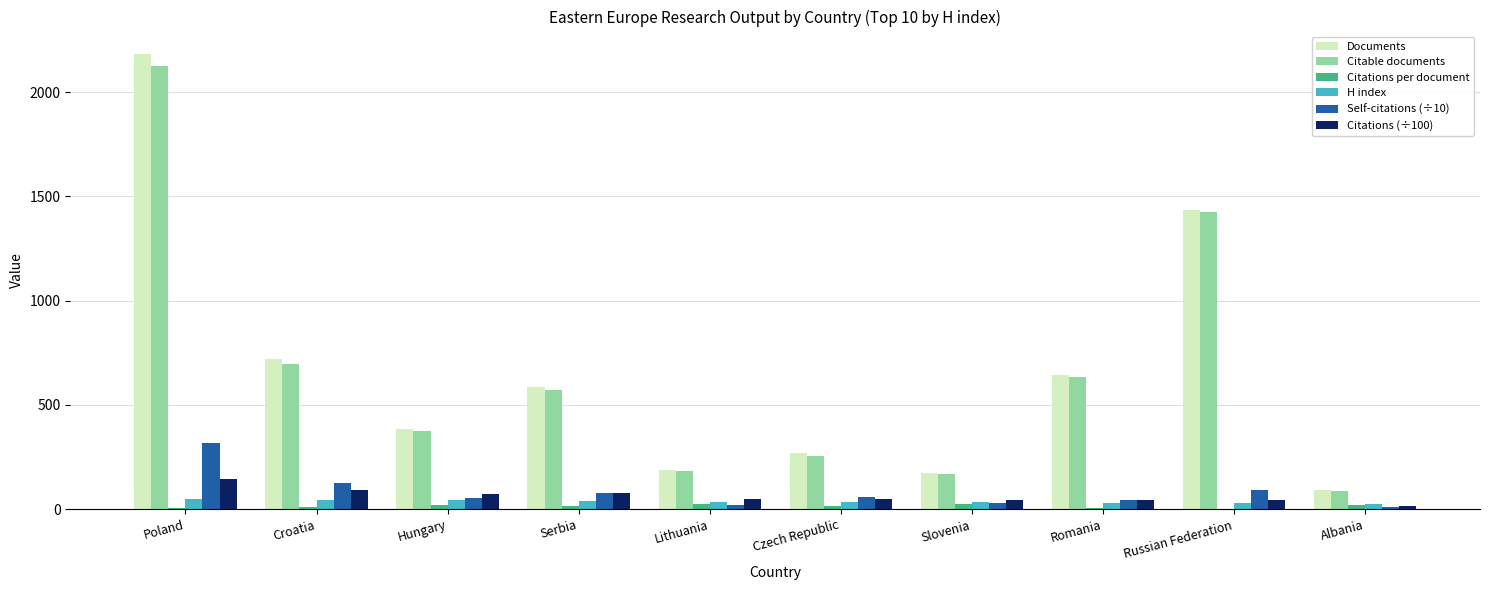

Which series changed the most between Hungary and Lithuania?

Documents